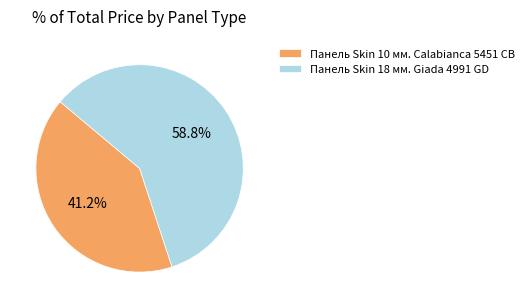

To the nearest percent, what portion does Панель Skin 10 мм. Calabianca 5451 CB represent?

41%